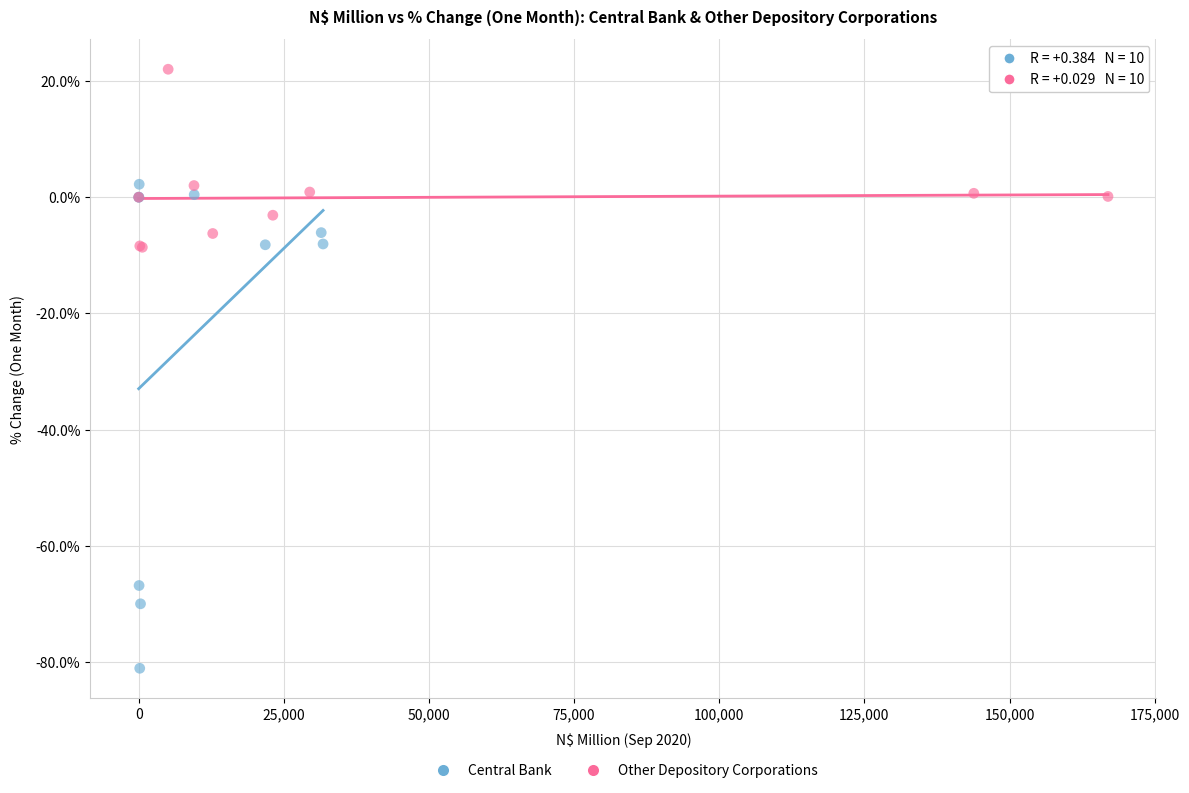

Which series reaches the maximum Y coordinate?

Other Depository Corporations